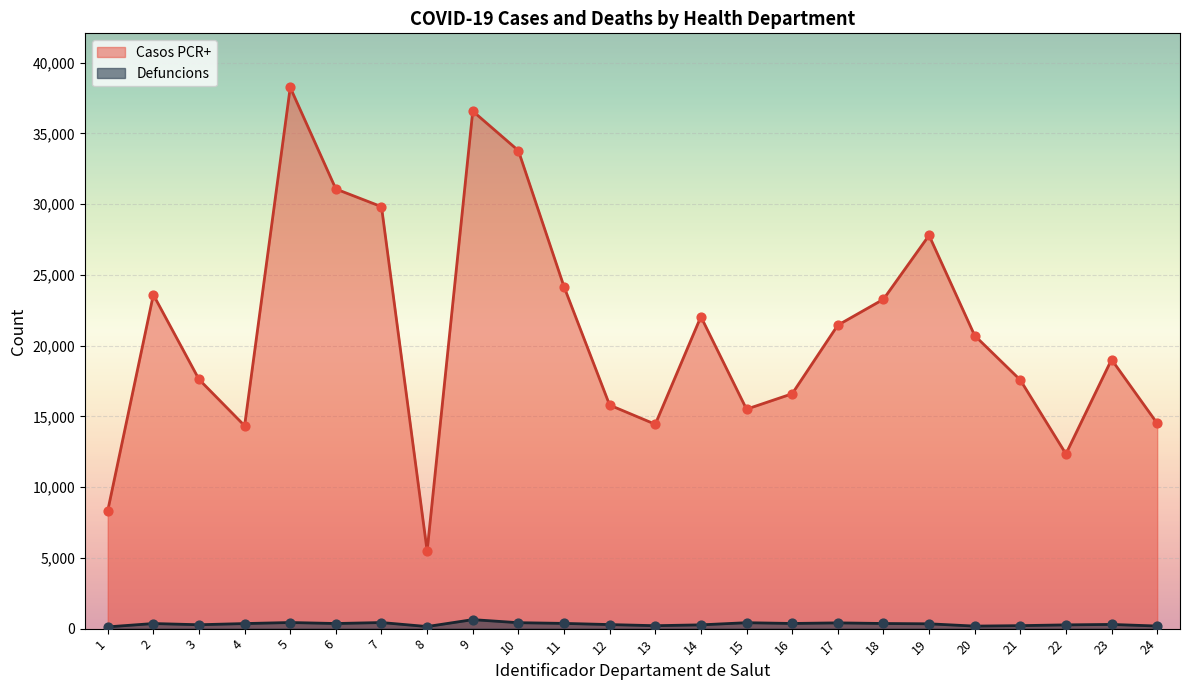

Which series reaches the minimum Y coordinate?

Defuncions